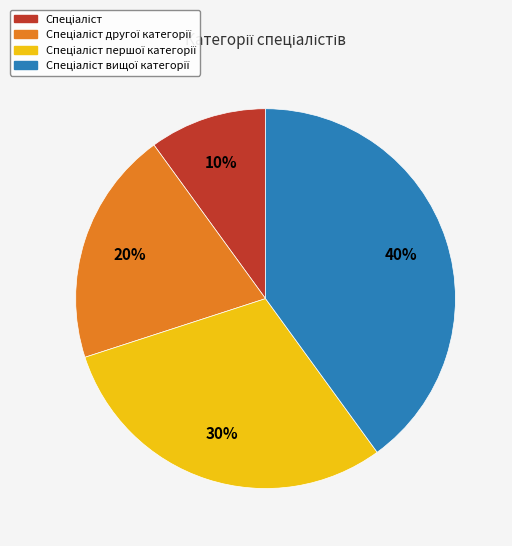

To the nearest percent, what is the difference between the largest and smallest slice percentages?

30%